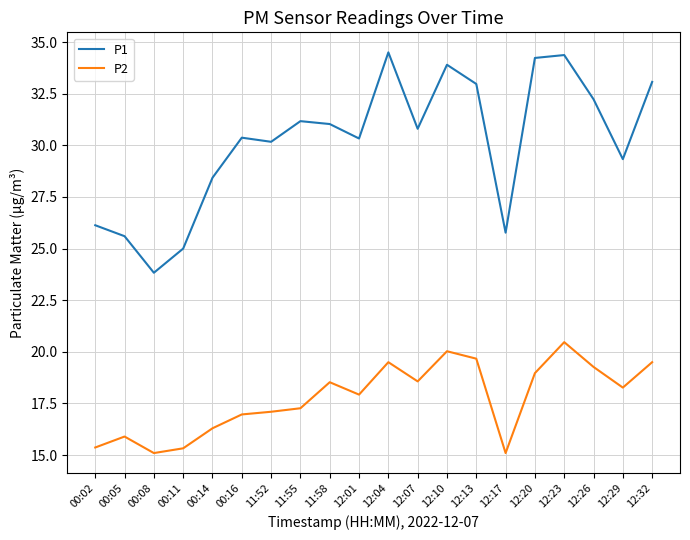

Between 11:52 and 12:07, which series saw the biggest shift?

P2